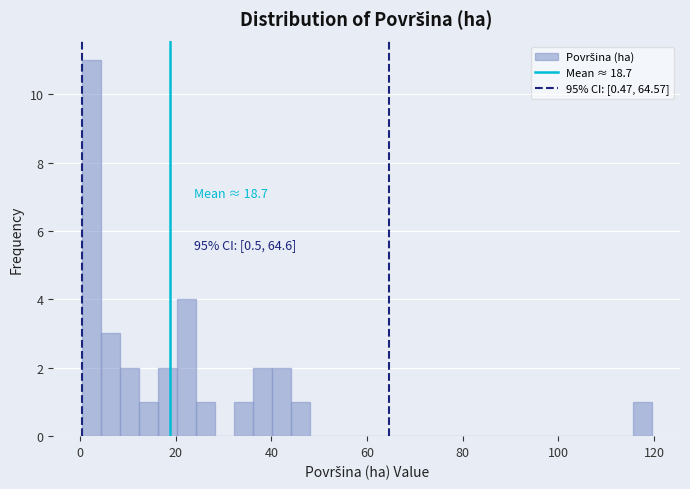

Around what value on the x-axis is the tallest bar? Give the approximate position of its centre, as read against the axis.

2